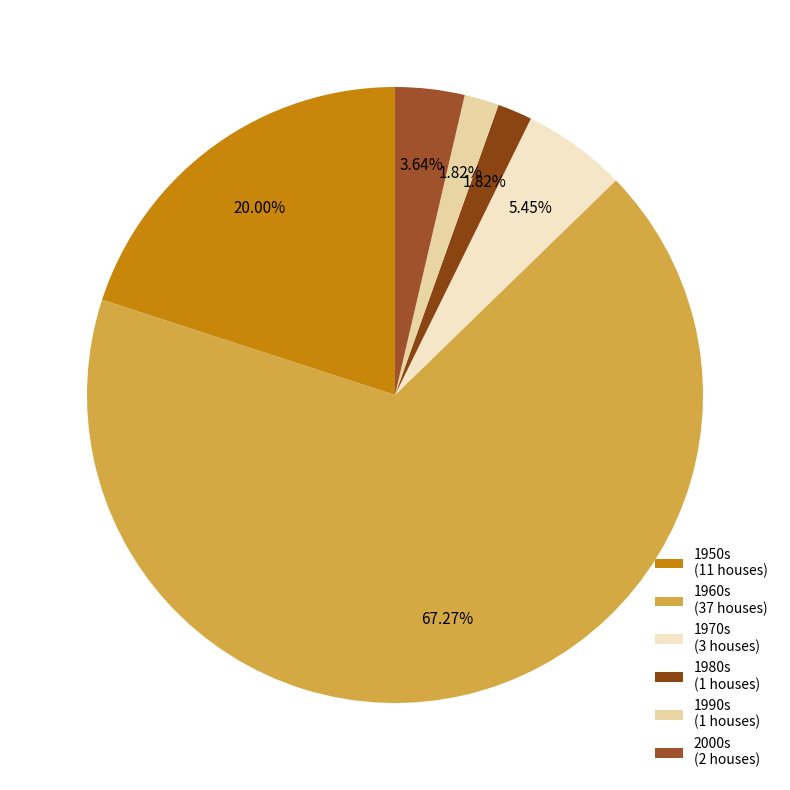

How many slices are in this pie chart?

6